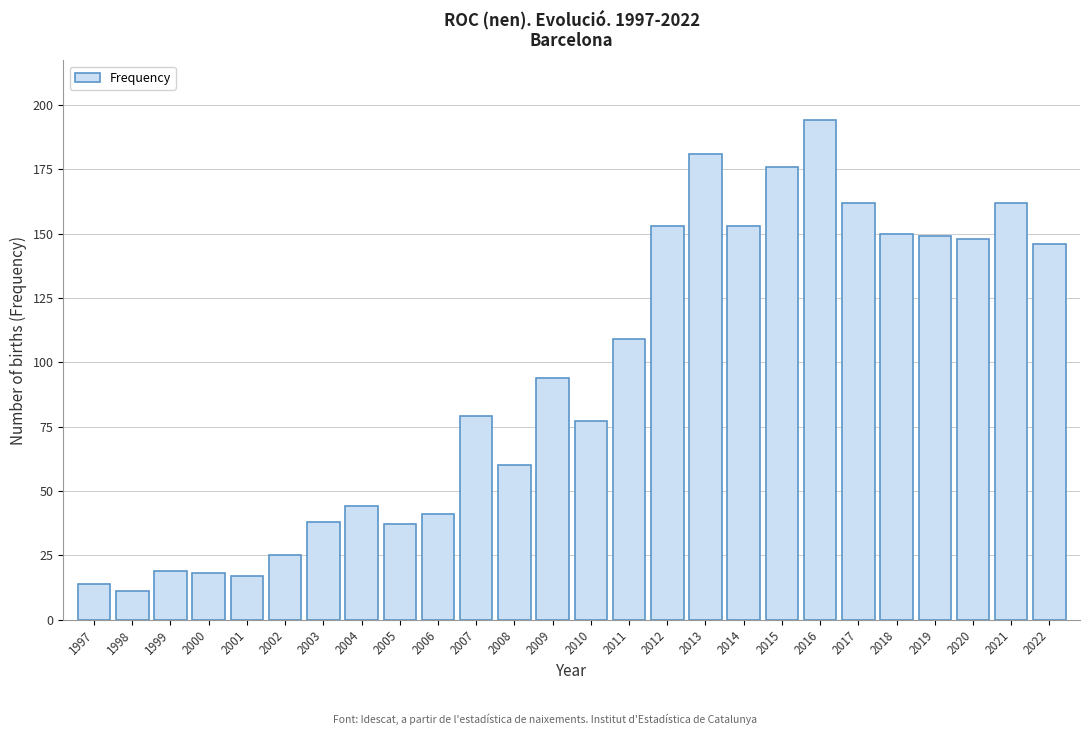

Reading left to right, list all the values displayed in this chart.

1997=14	1998=11	1999=19	2000=18	2001=17	2002=25	2003=38	2004=44	2005=37	2006=41	2007=79	2008=60	2009=94	2010=77	2011=109	2012=153	2013=181	2014=153	2015=176	2016=194	2017=162	2018=150	2019=149	2020=148	2021=162	2022=146